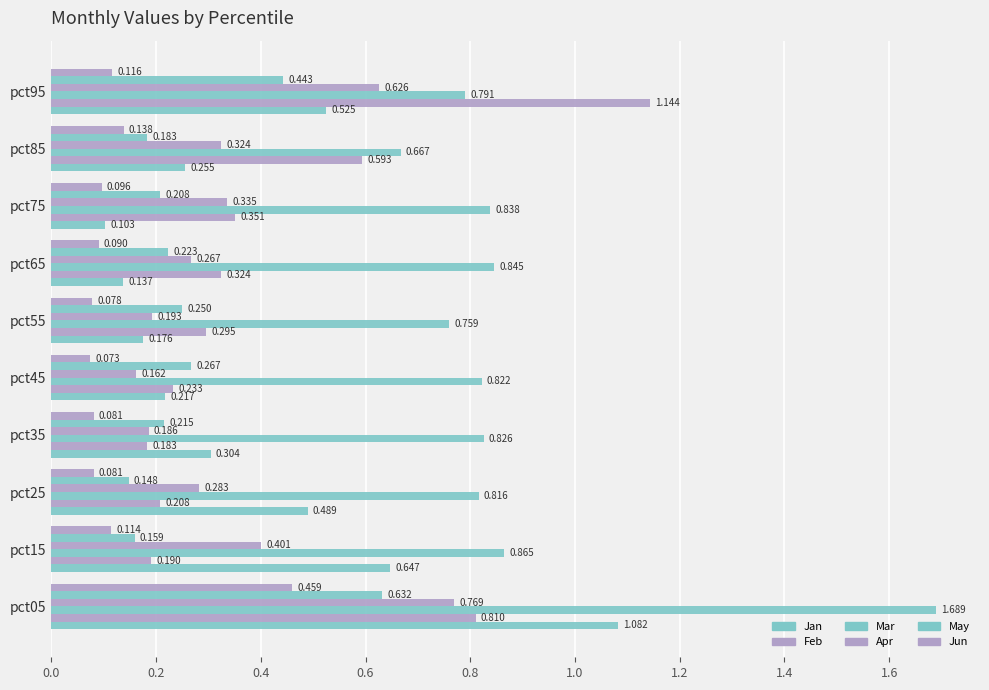

How many categories are shown in the chart?

10